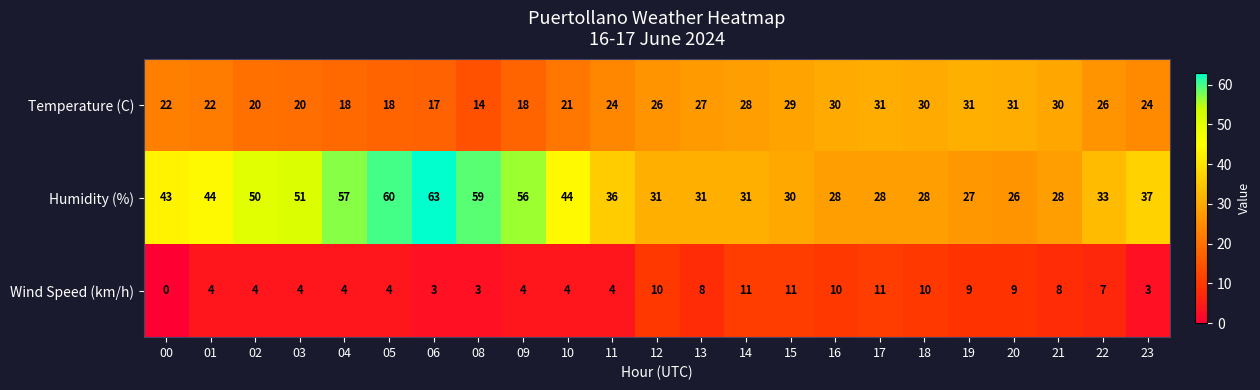

Rank the series by their maximum value, from lowest to highest.

Wind Speed (km/h), Temperature (C), Humidity (%)